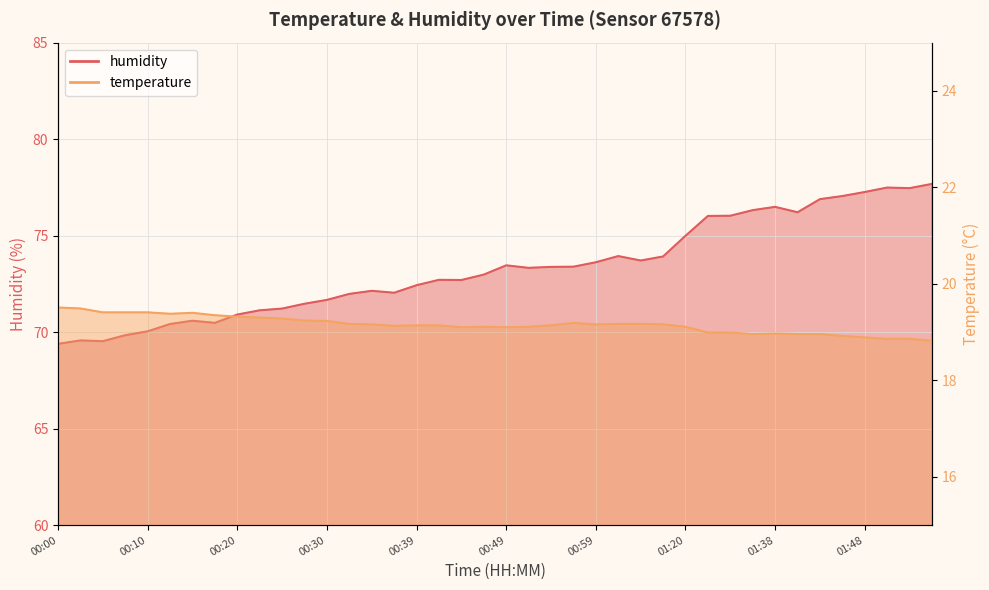

What value does the humidity series have at 00:30?

71.7